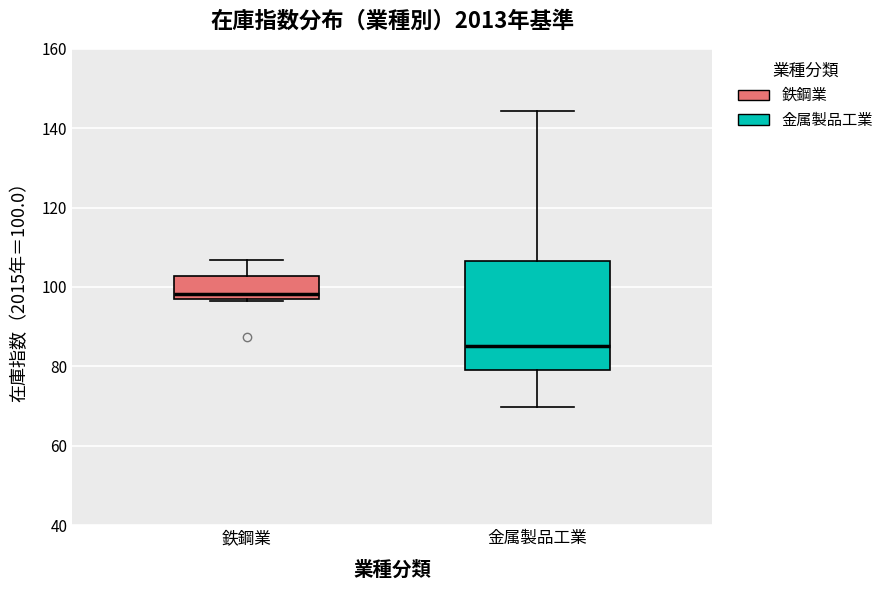

Reading left to right, transcribe this box plot: for each box, give where its median line is, the range the box spans, and where its two whiskers end, as read against the y-axis. The values are not printed on the chart, so give them approximately, as read against the axis.

鉄鋼業: median 98, box 96 to 102, whiskers 96 to 106
金属製品工業: median 86, box 80 to 106, whiskers 70 to 144